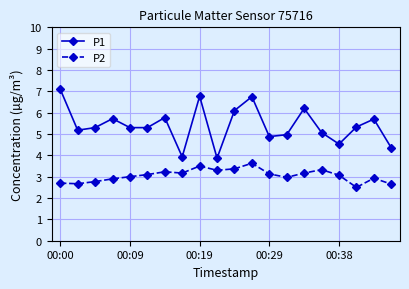

What are all the series names shown in the legend?

P1, P2